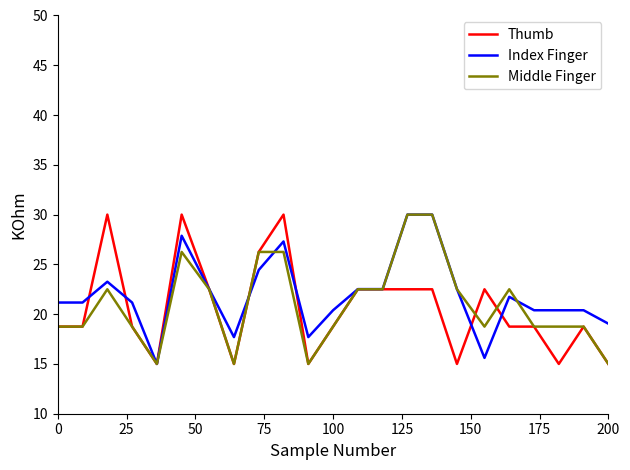

What is the greatest value displayed?

30.0